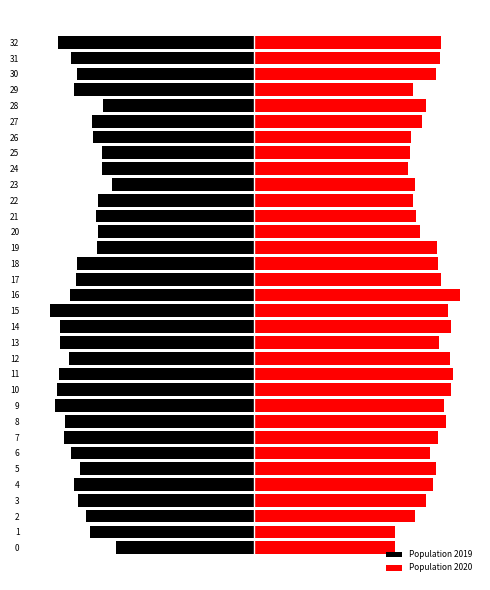

How many groups of bars are there?

33